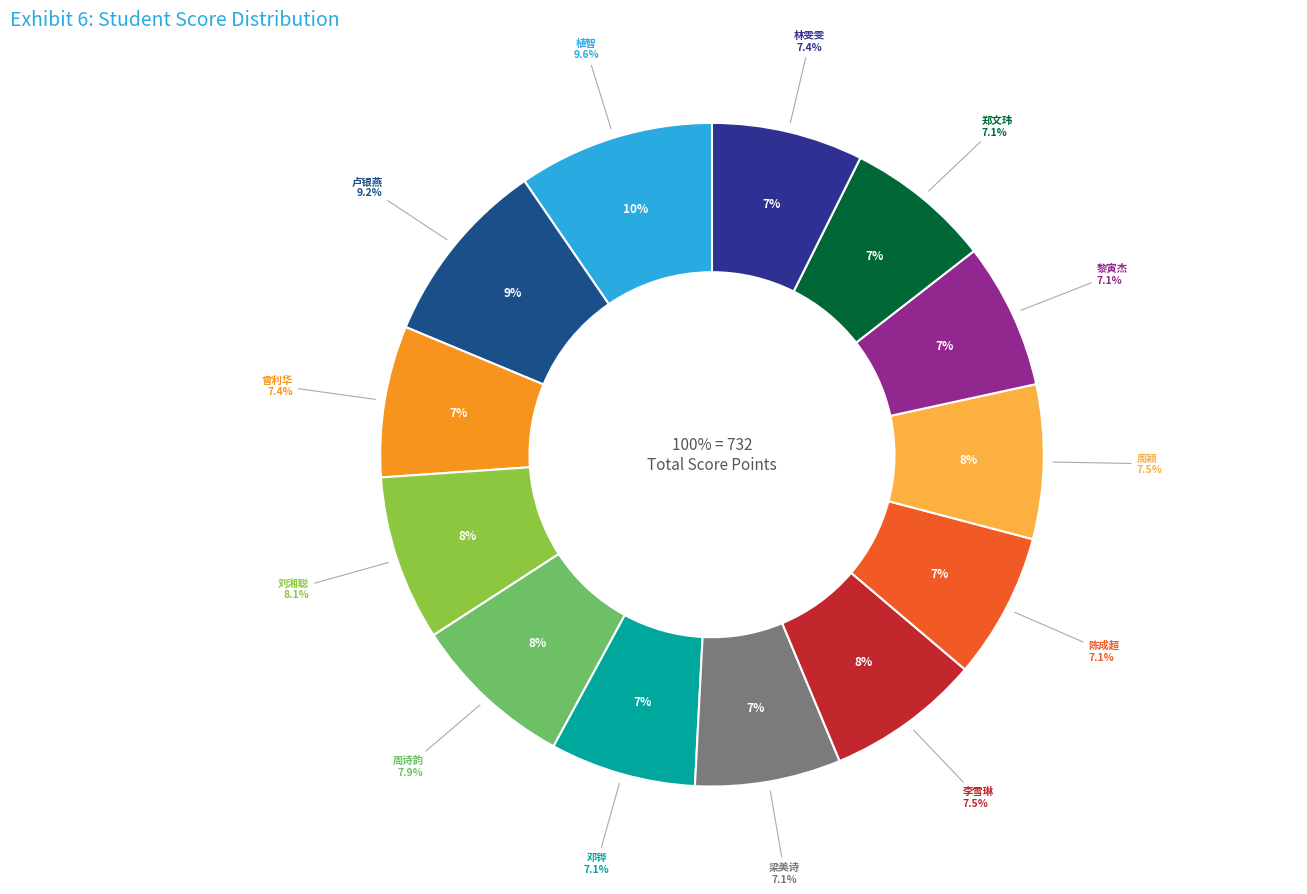

Which category has the biggest portion of the pie?

植智